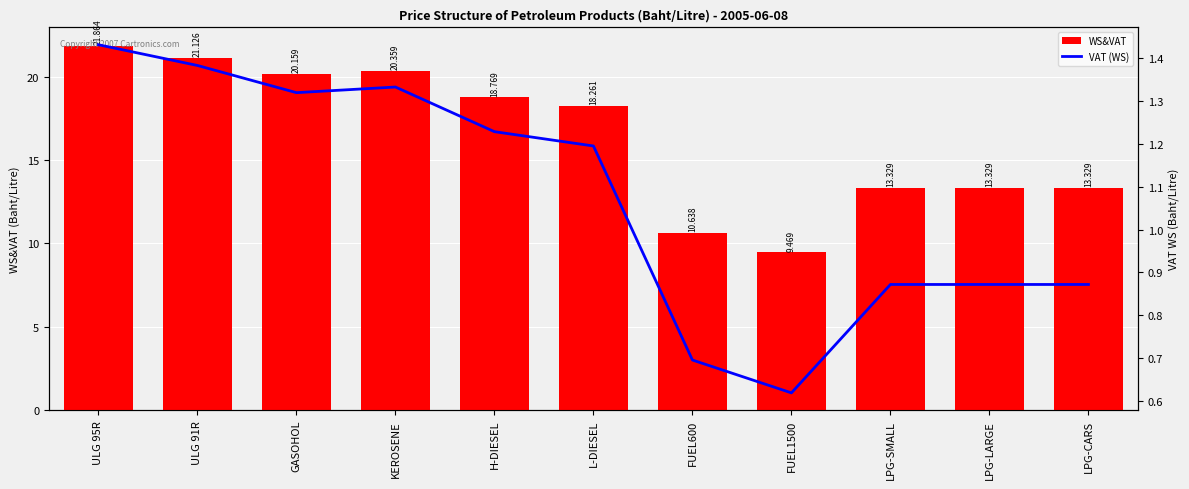

What is the highest value of the VAT (WS) series?

1.4